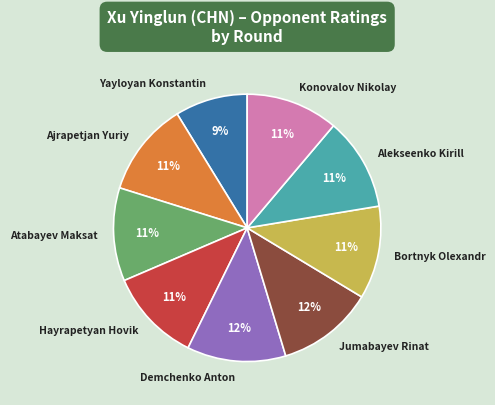

To the nearest percent, what is the difference between the Demchenko Anton and Yayloyan Konstantin slice percentages?

3%